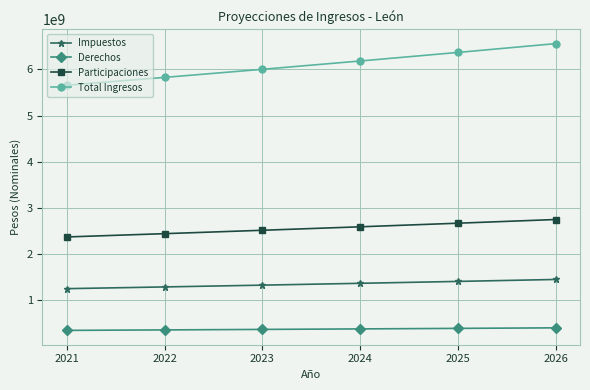

What is the value of the Derechos point at the 6th from the left?

401500037